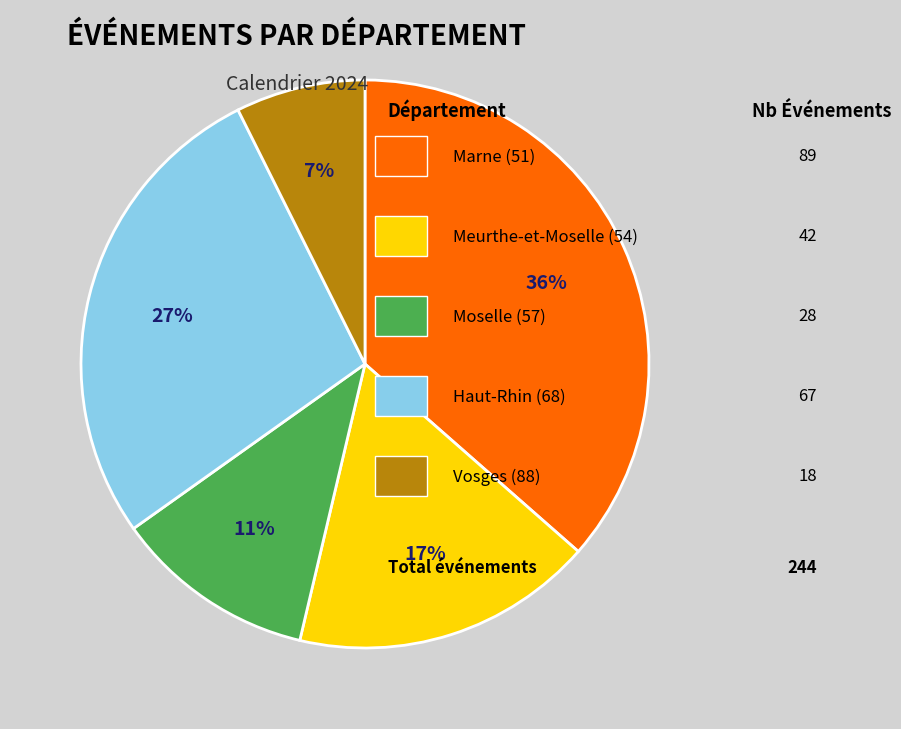

How many segments does this pie chart have?

5